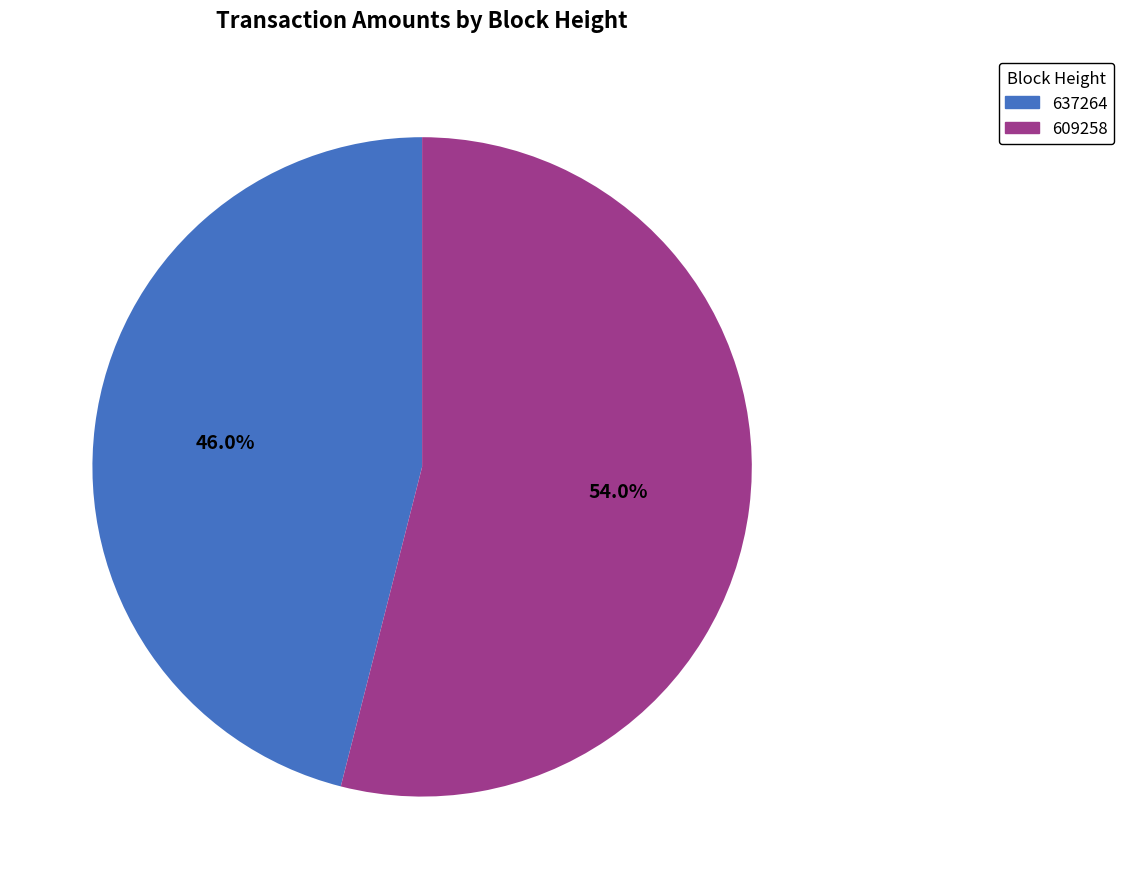

What percentage is the 609258 slice, to the nearest percent?

54%